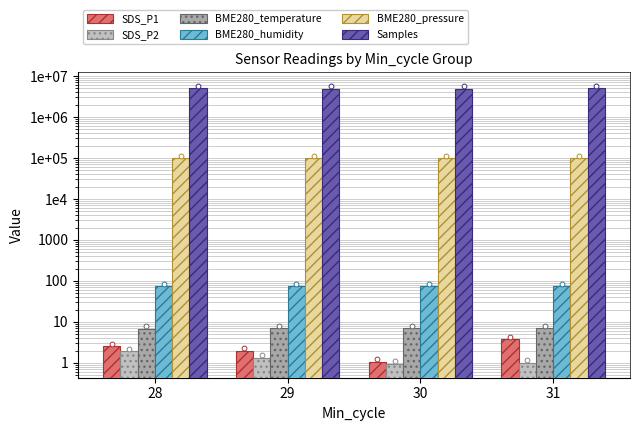

At which category is the sum across all series the highest?

31